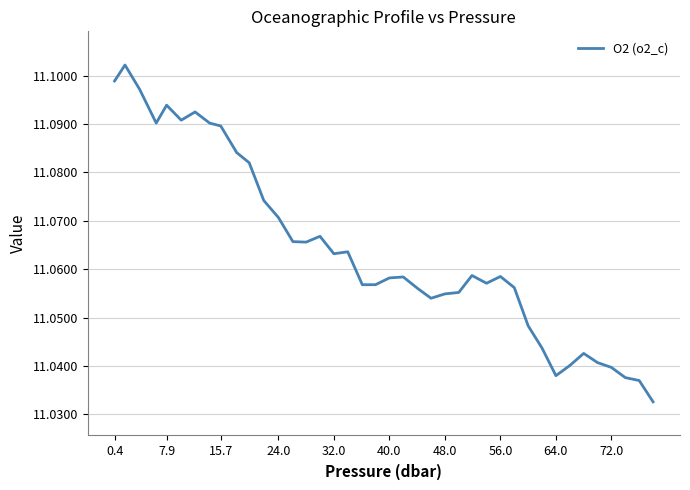

What is the minimum value shown in the chart?

11.0